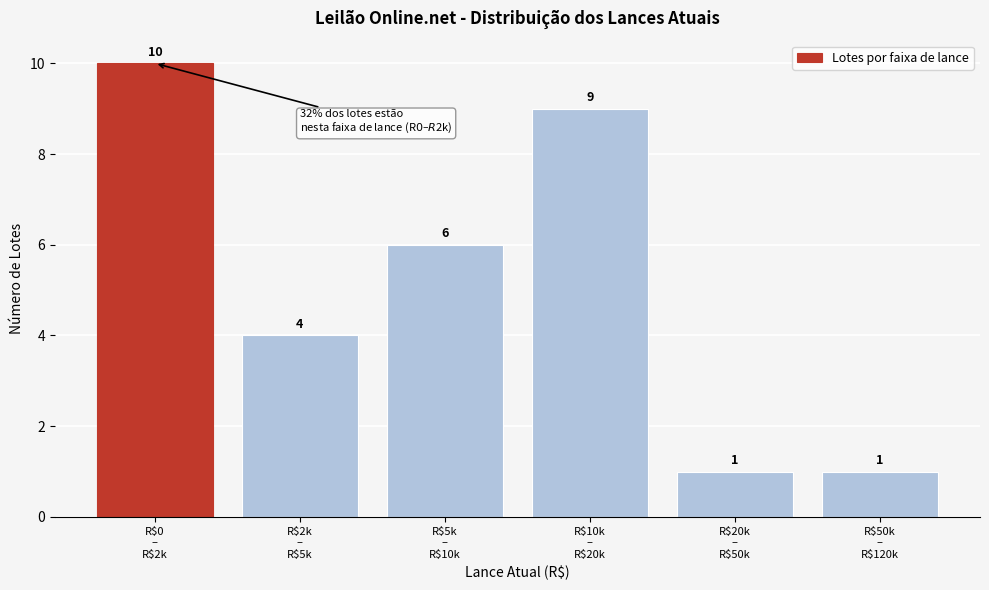

Reading left to right, what are all the values shown in this chart?

10	4	6	9	1	1